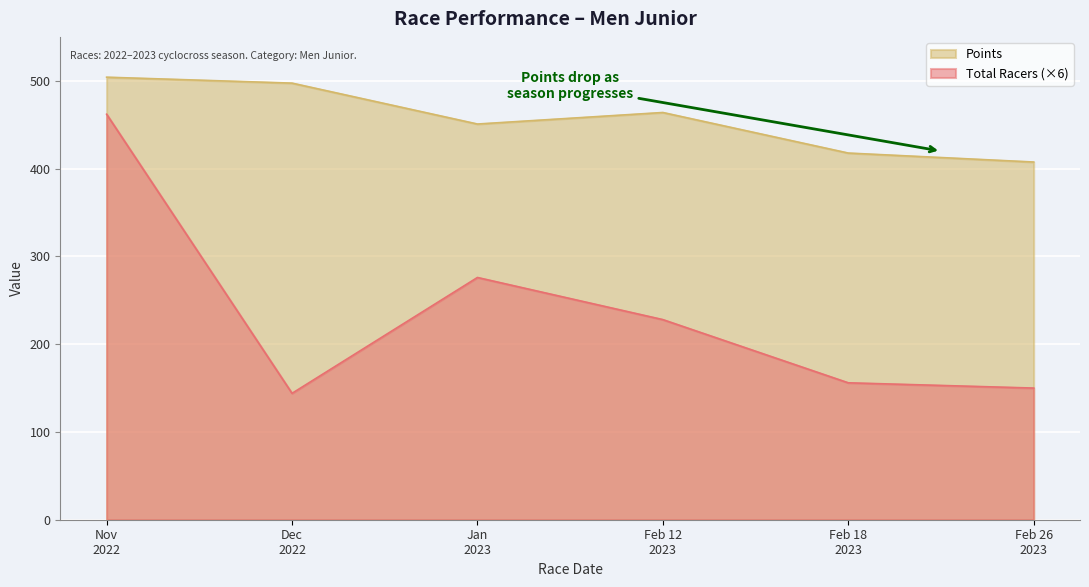

True or false: Total Racers (×6) and Points intersect in this chart.

False